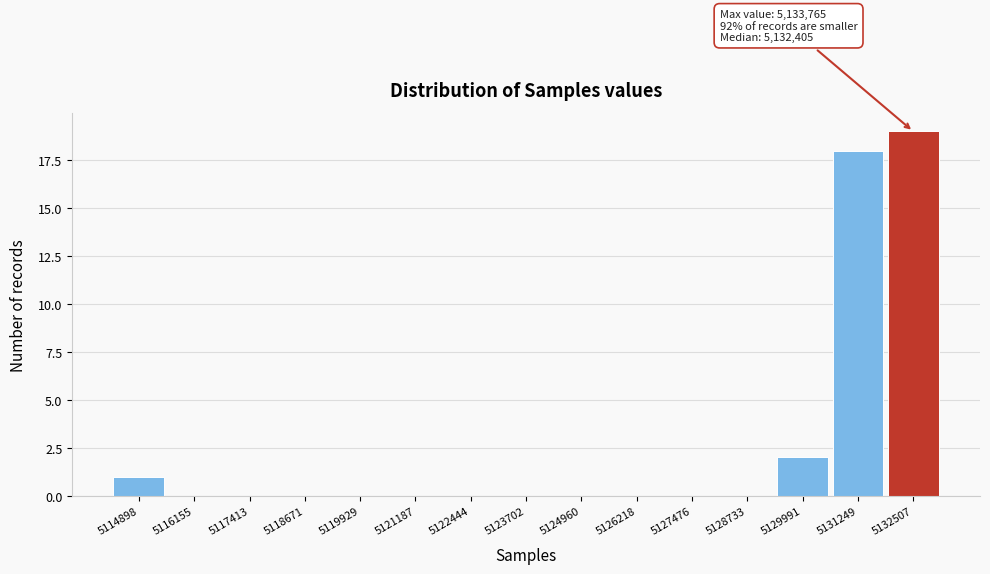

Reading left to right, transcribe all the data shown in this chart.

5114898=1	5116155=0	5117413=0	5118671=0	5119929=0	5121187=0	5122444=0	5123702=0	5124960=0	5126218=0	5127476=0	5128733=0	5129991=2	5131249=18	5132507=19